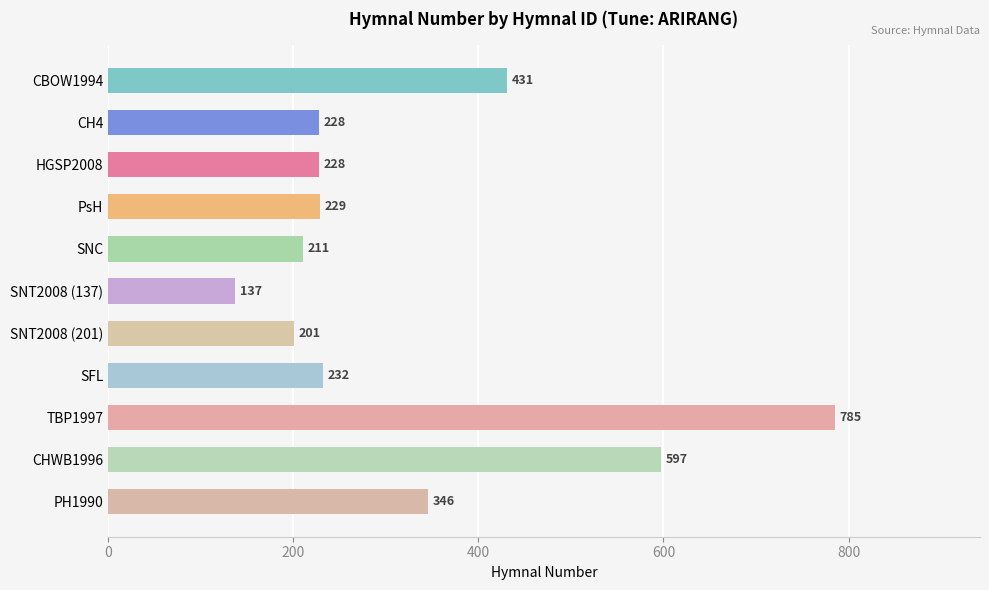

What is the label of the 5th bar from the top?

SNC